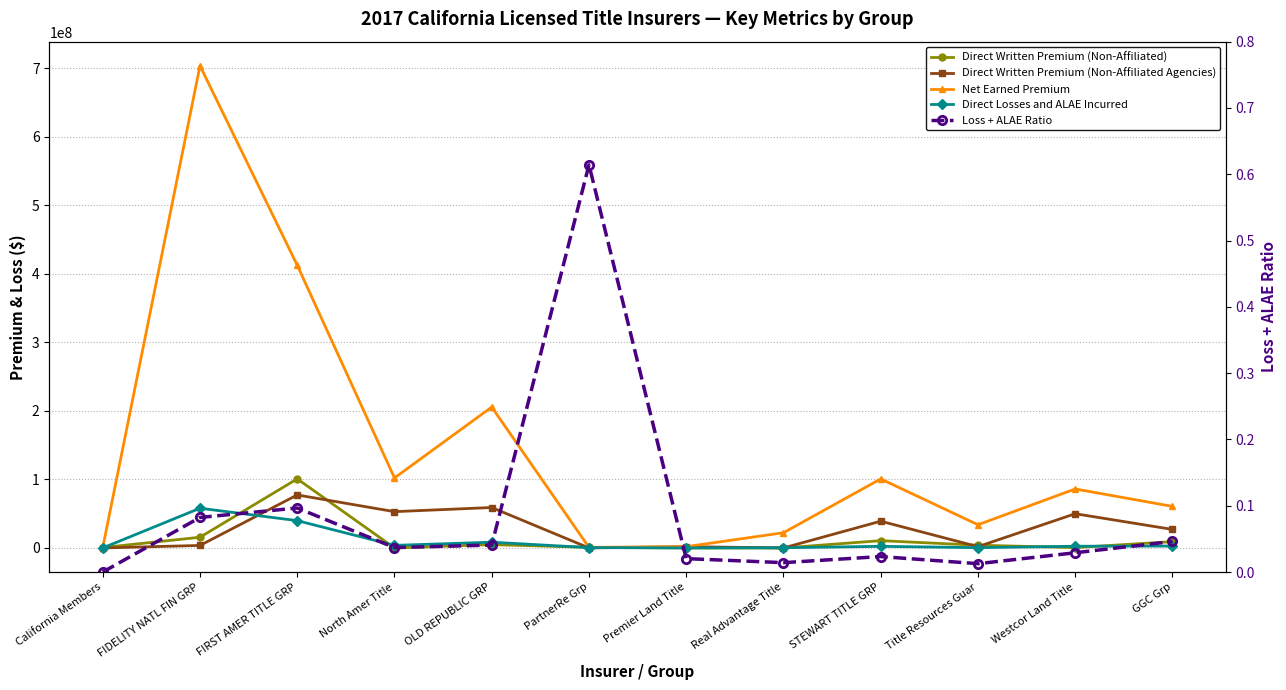

Is it true that Net Earned Premium equals 164968920.7 at STEWART TITLE GRP?

False